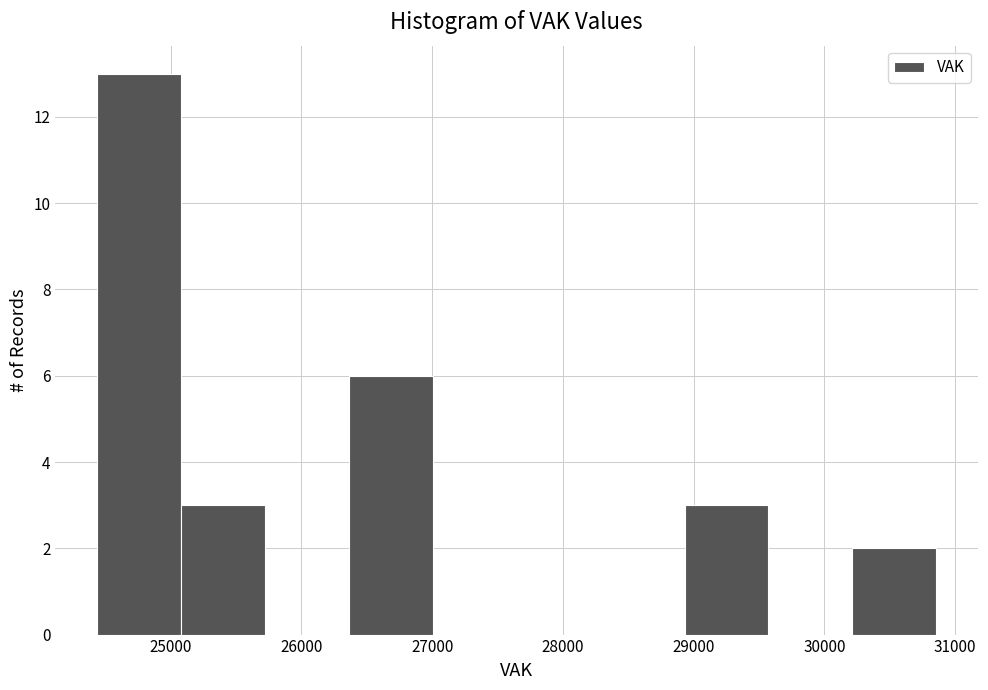

Which range on the x-axis has the tallest bar?

24400 to 25100